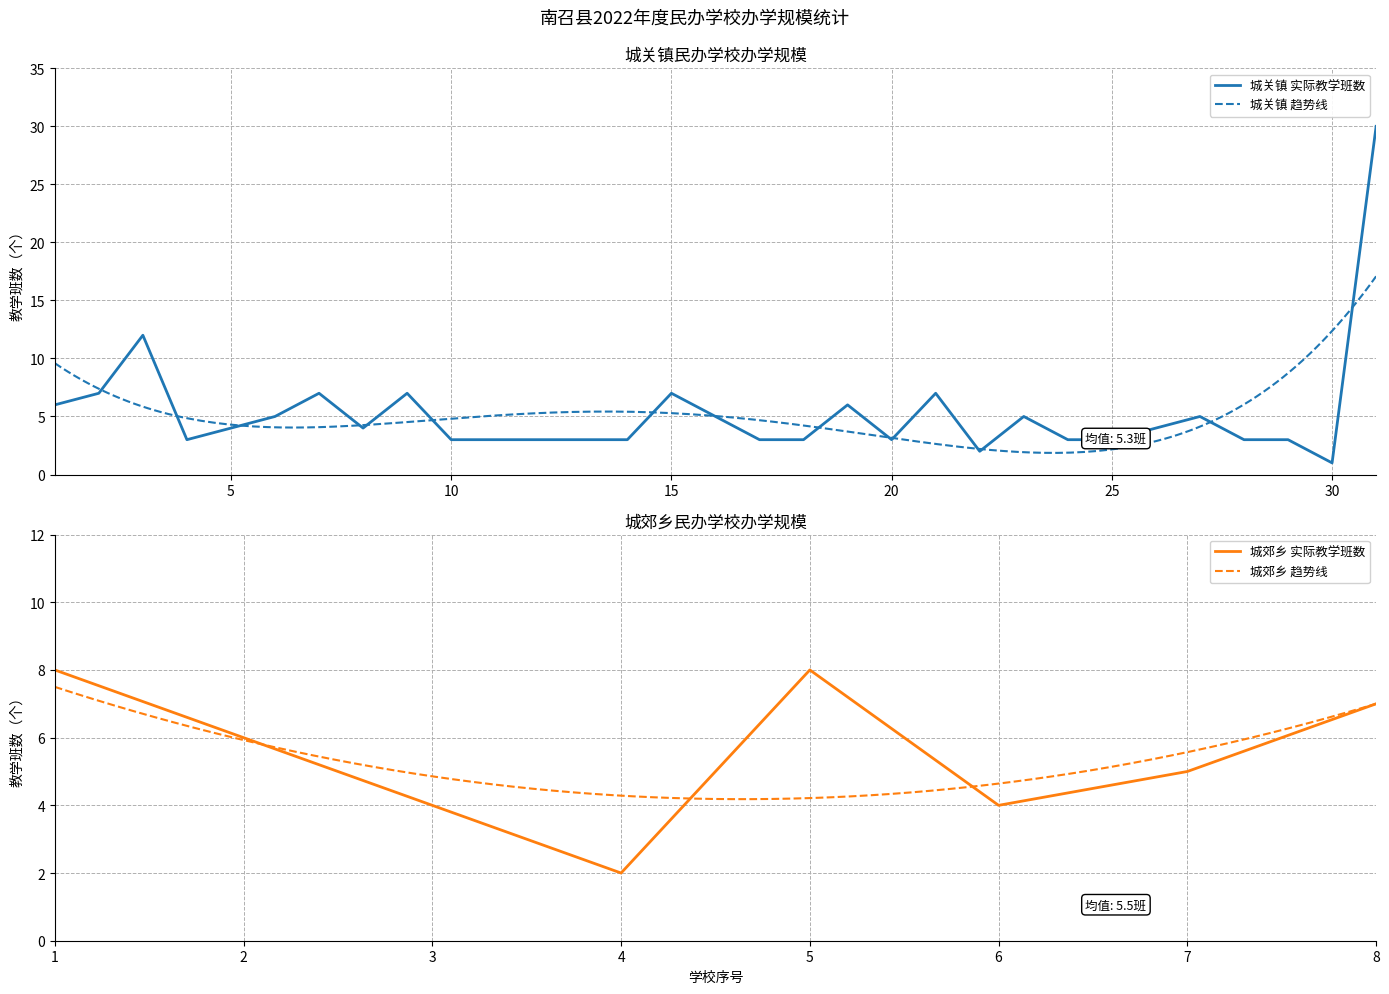

What value does the 城关镇 实际教学班数 series have at 15, to the nearest 10?

10